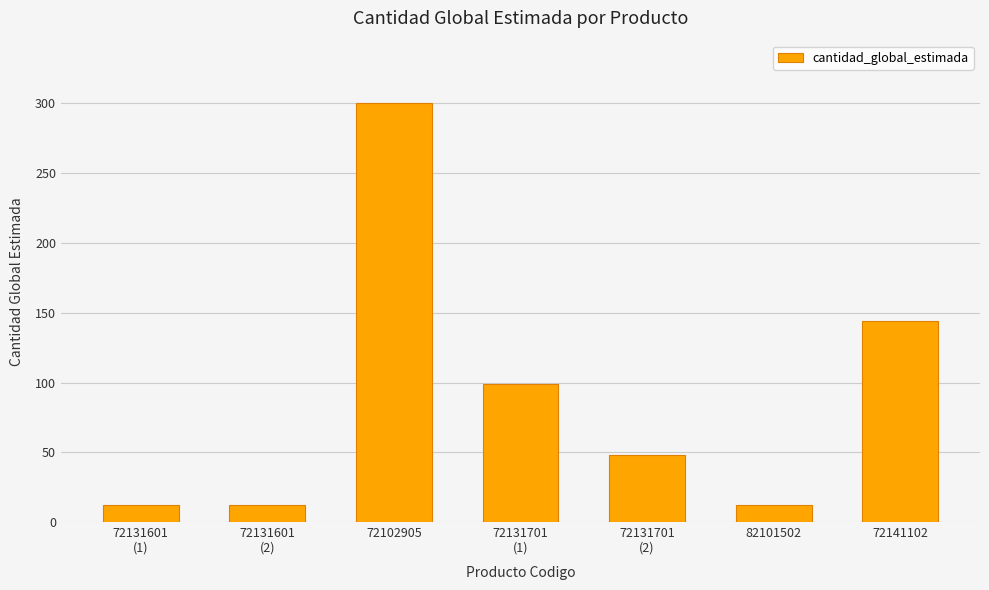

True or false: the data shows 509 at 72102905.

False